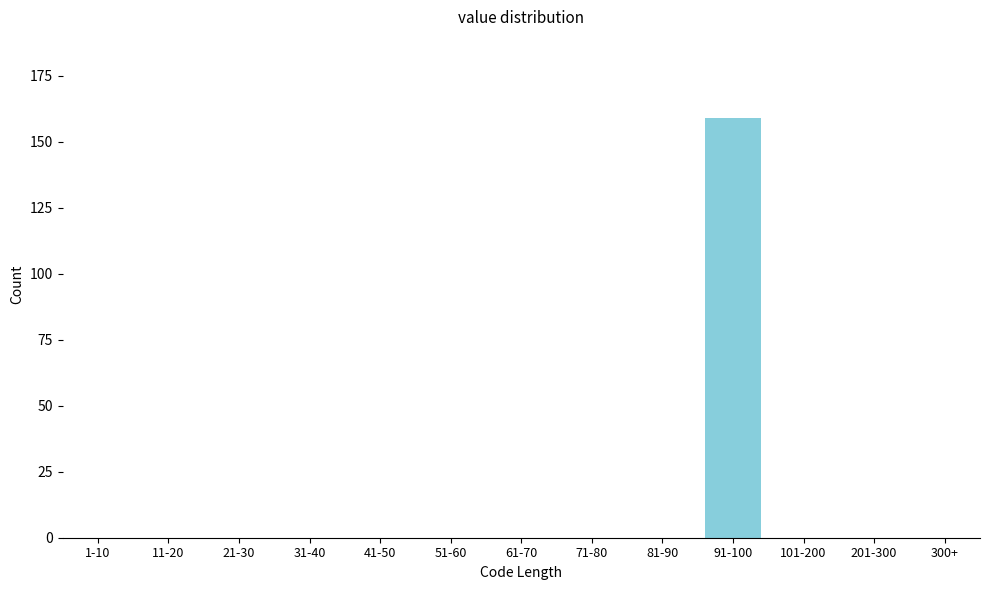

Reading left to right, what are all the values shown in this chart?

1-10=0	11-20=0	21-30=0	31-40=0	41-50=0	51-60=0	61-70=0	71-80=0	81-90=0	91-100=159	101-200=0	201-300=0	300+=0